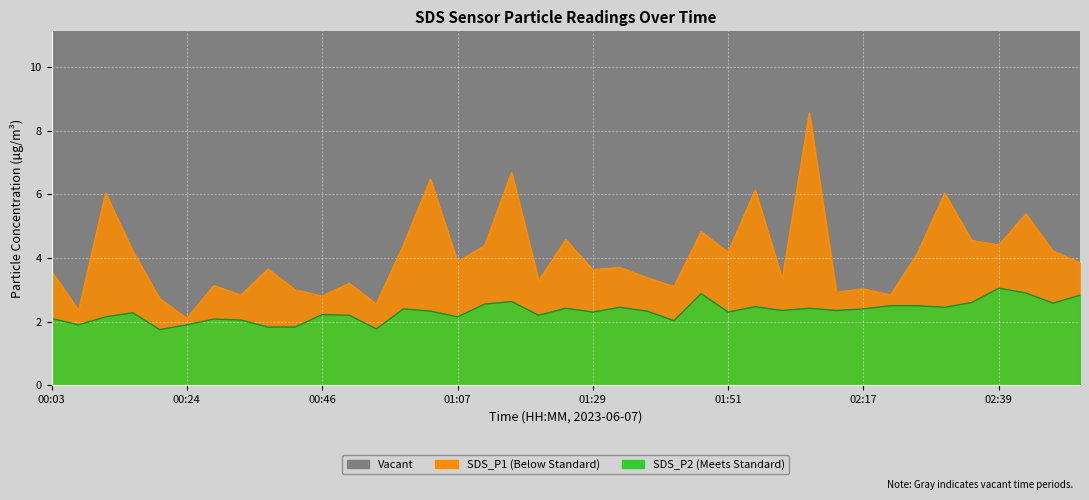

At which label does SDS_P1 reach its peak?

02:08